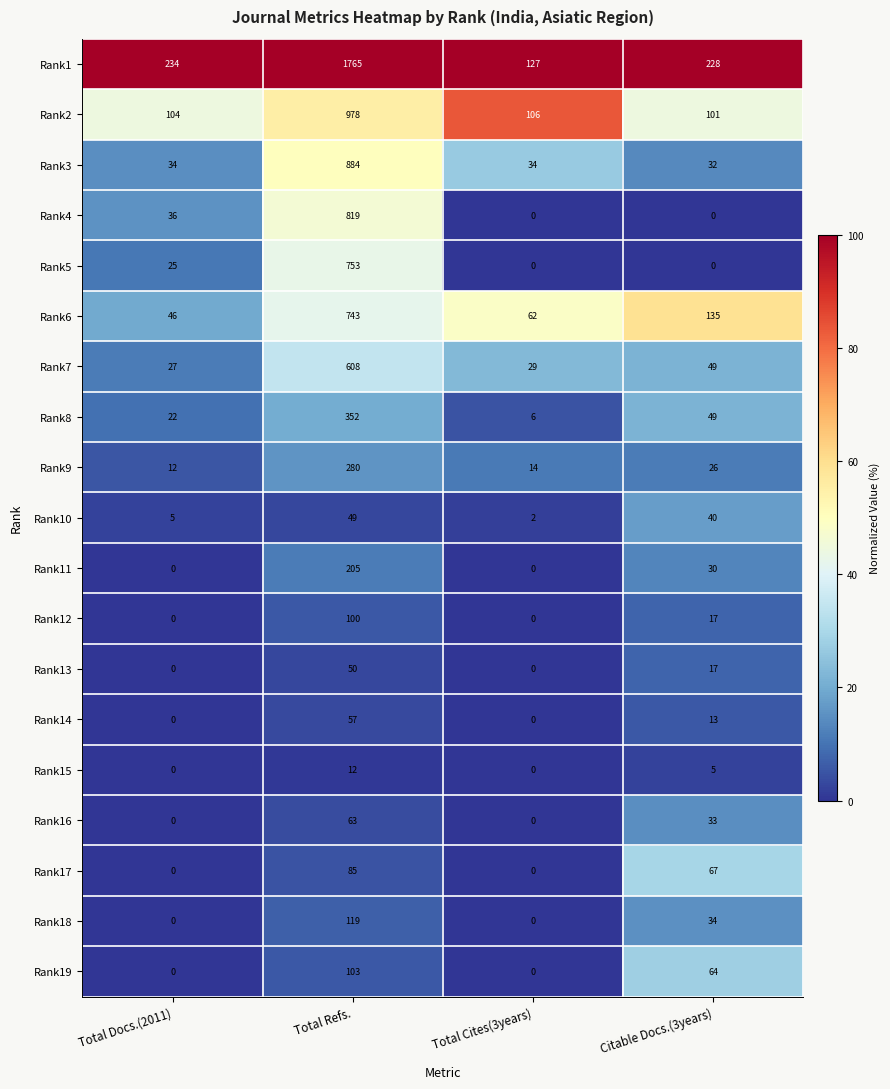

Which series changed the most between Total Refs. and Citable Docs.(3years)?

Rank1